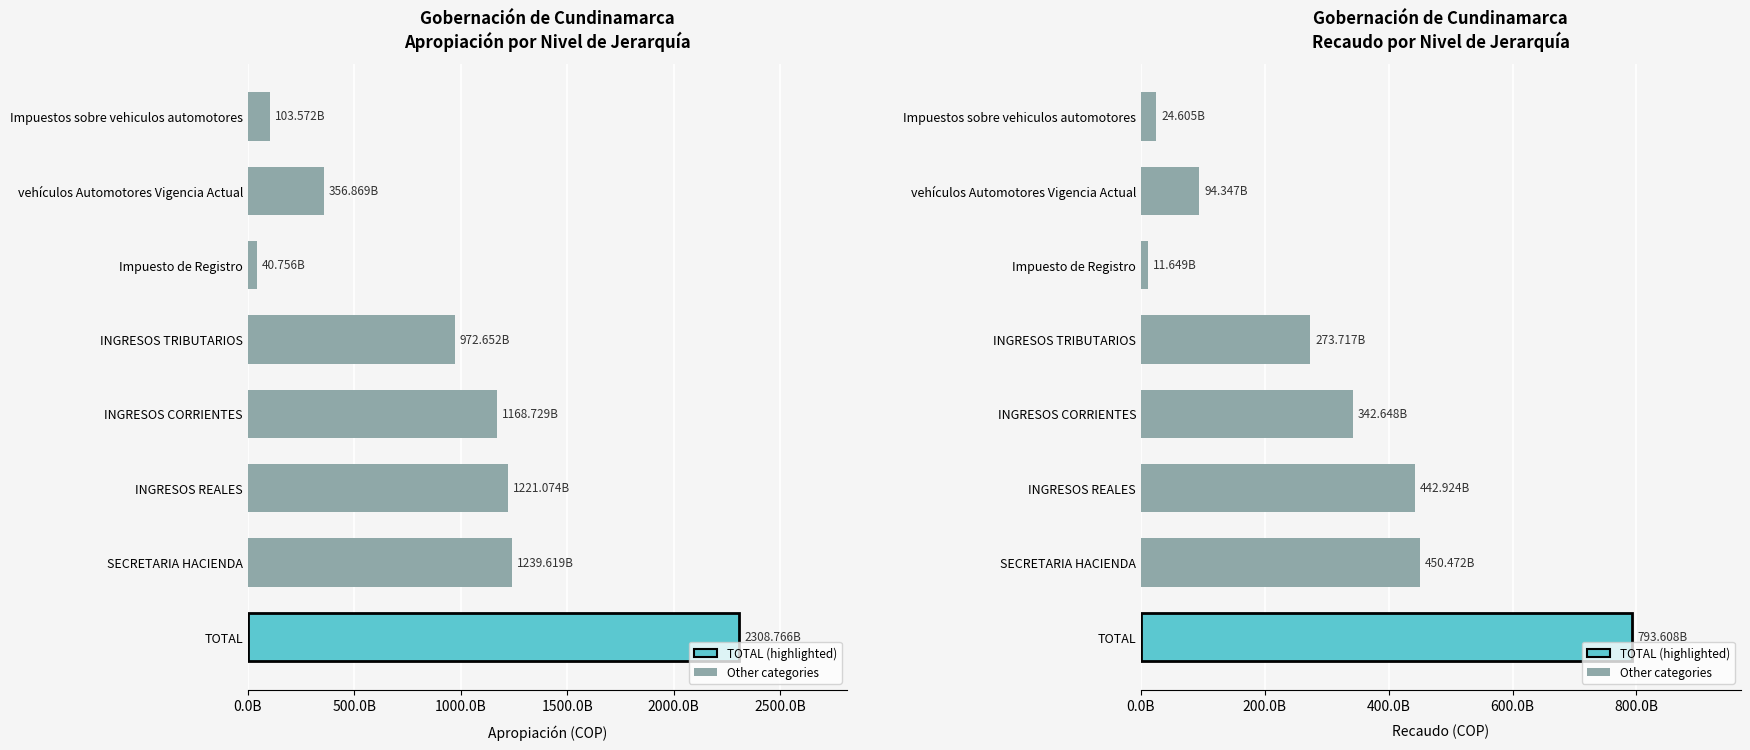

What is the total value across all series at Impuesto de Registro?

52405660453